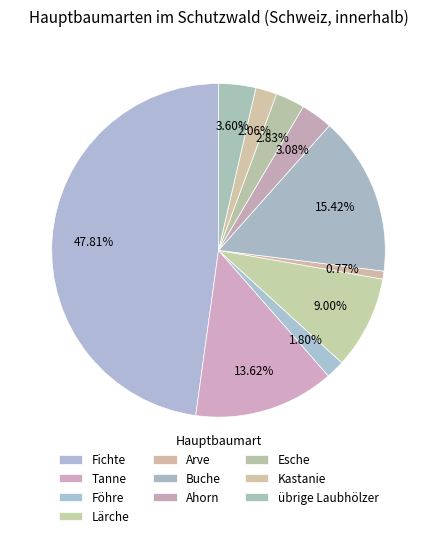

Is there a majority slice in this chart?

No